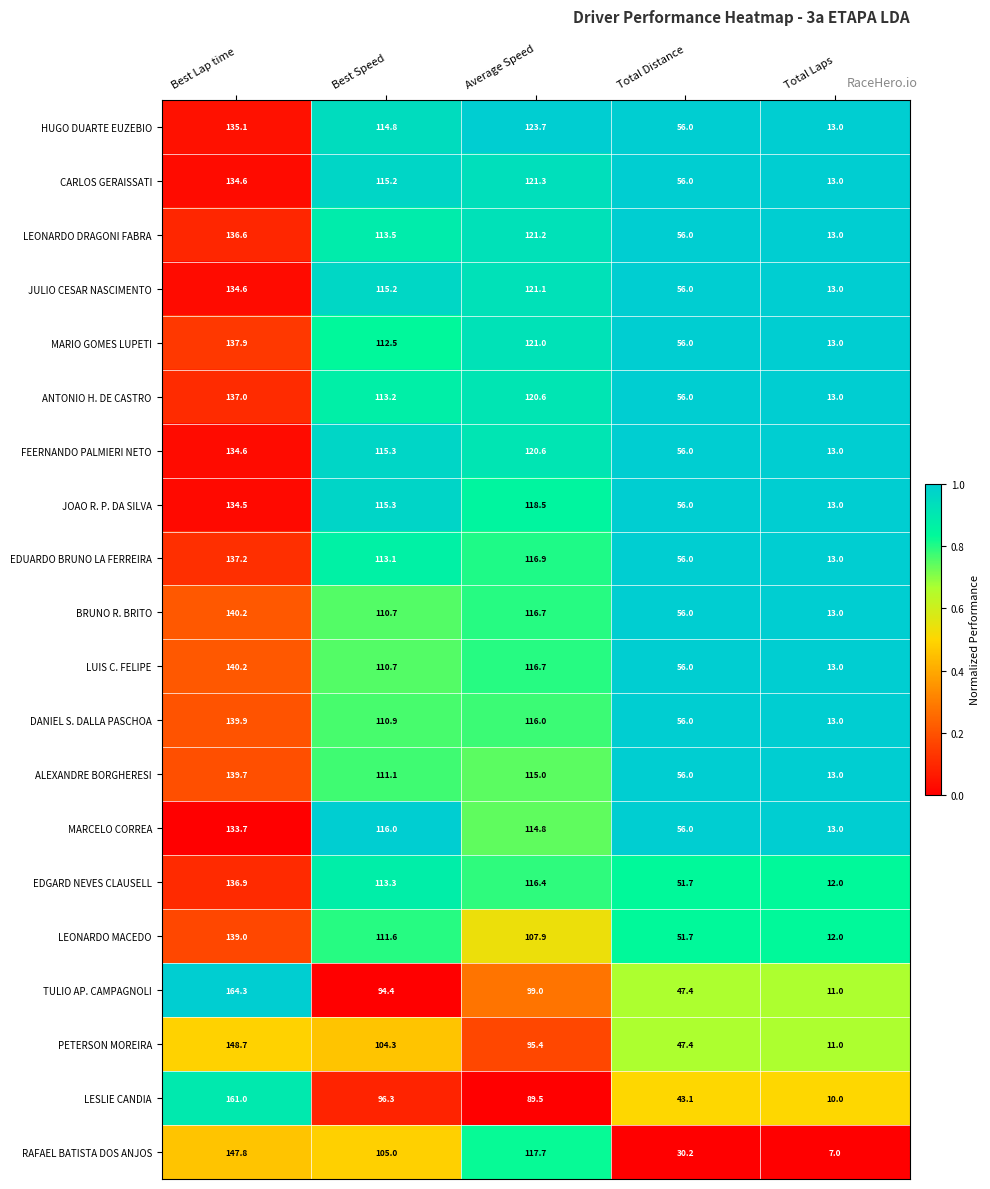

Is the value of JULIO CESAR NASCIMENTO at Total Distance greater than the value of LEONARDO MACEDO at Best Speed?

No